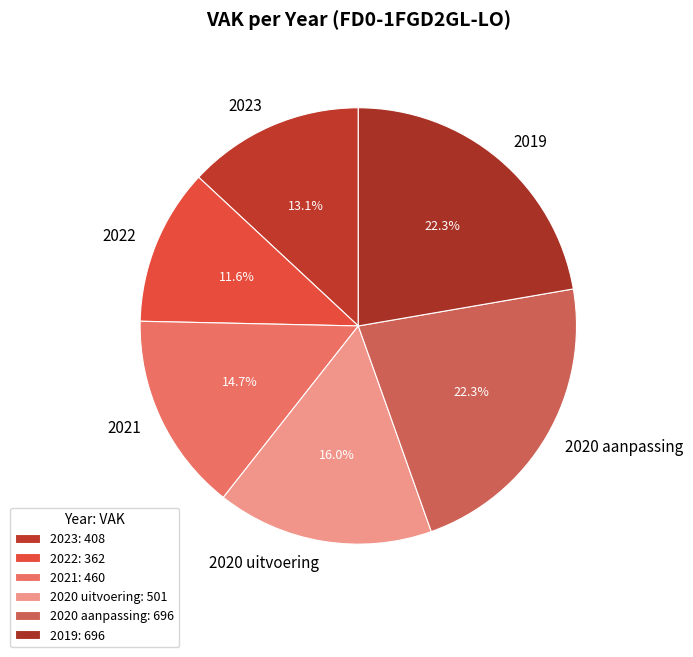

To the nearest percent, what portion does 2020 aanpassing represent?

22%